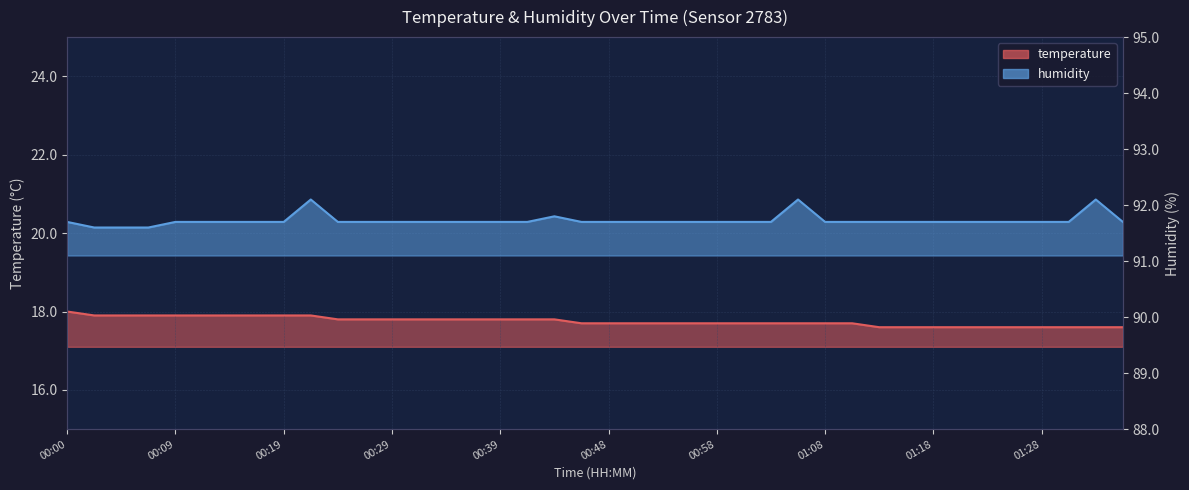

The value of humidity at 00:46 is 91.7. True or false?

True